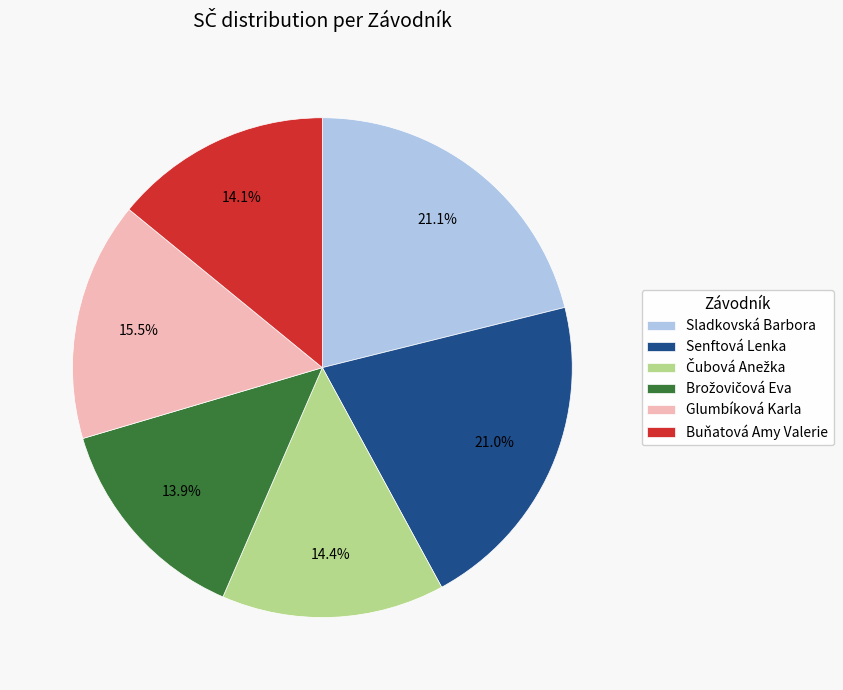

To the nearest percent, what percentage of the pie is Senftová Lenka?

21%